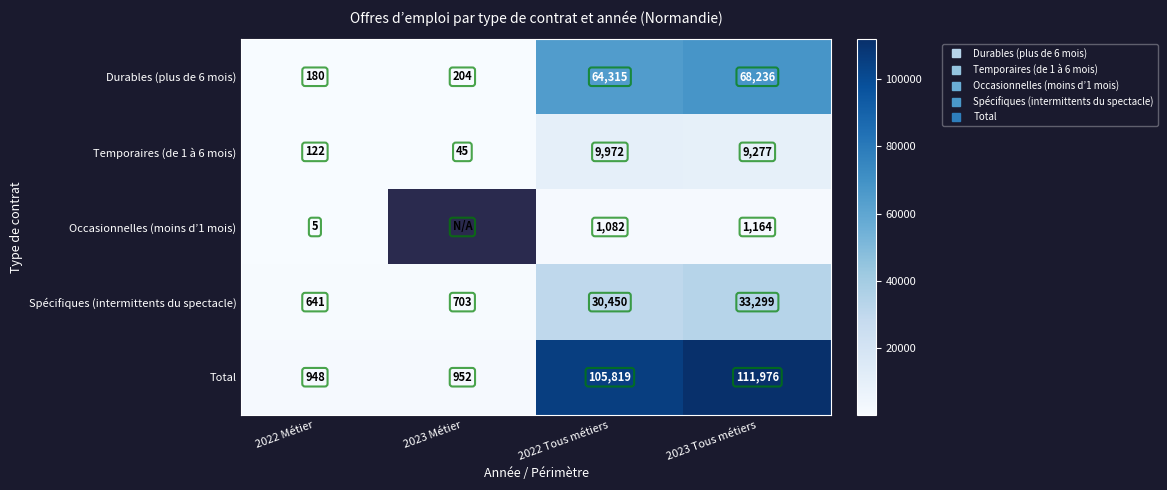

At which label does Total first exceed 105819?

2023 Tous métiers